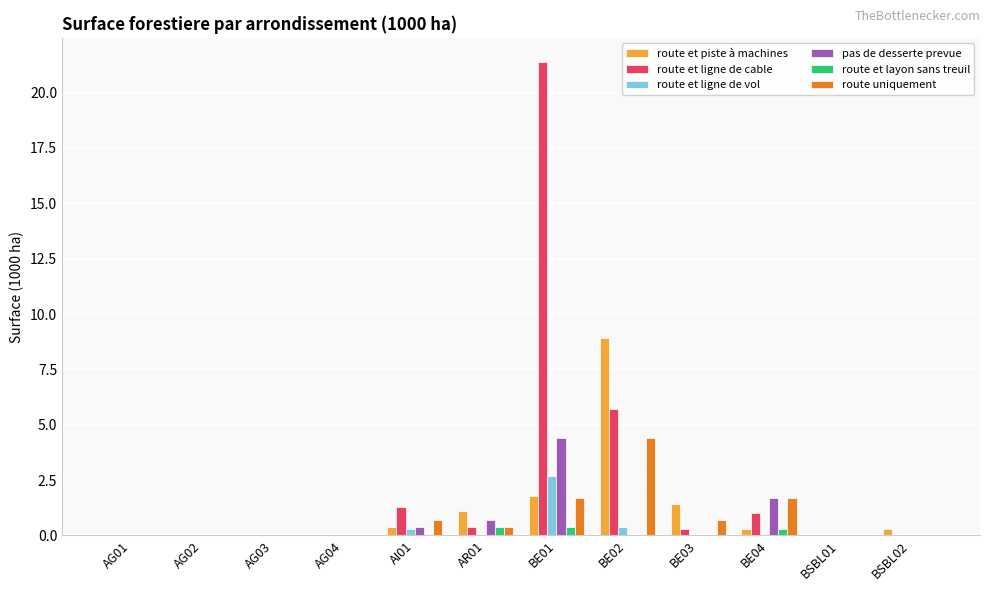

Which category has the highest value in the route et piste à machines series?

BE02